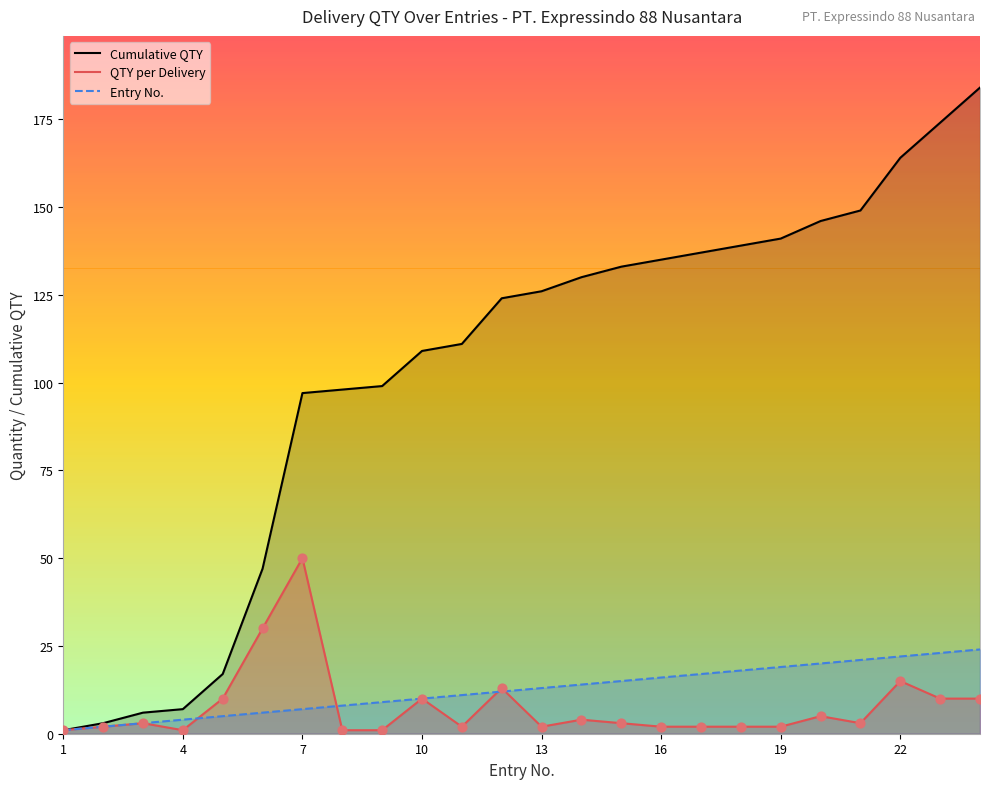

Which series has the largest total across all categories?

Cumulative QTY